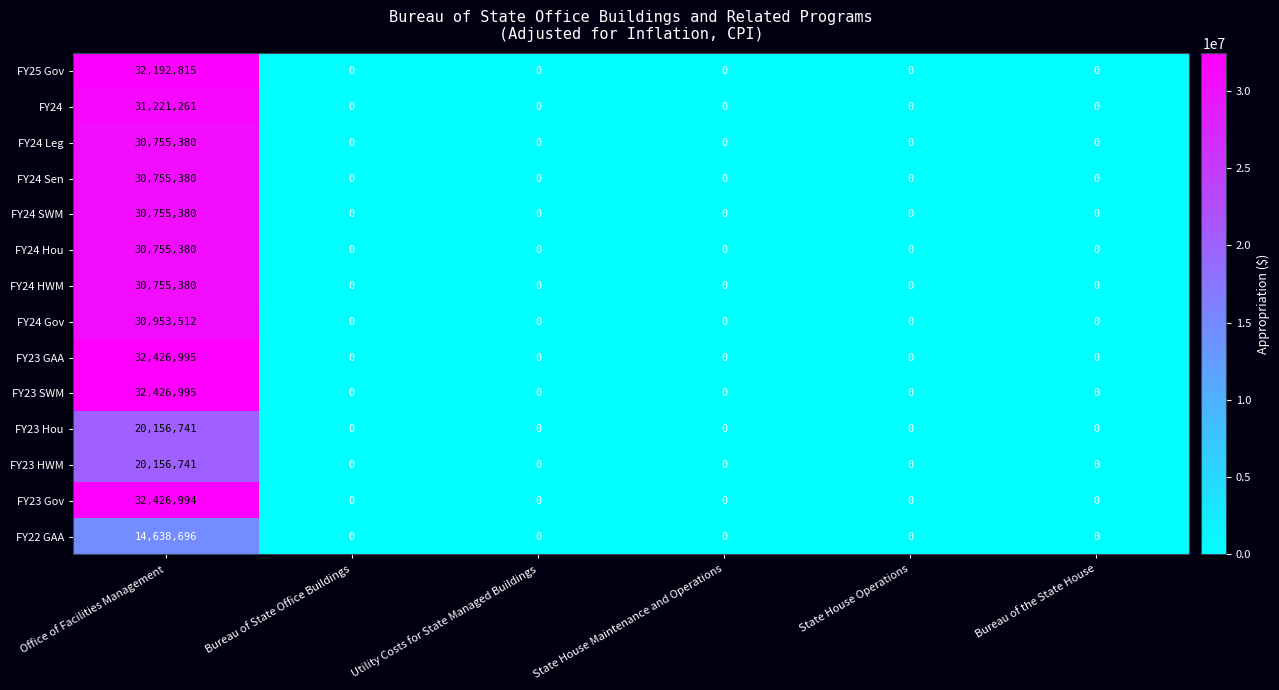

At which label does FY24 SWM reach its peak?

Office of Facilities Management